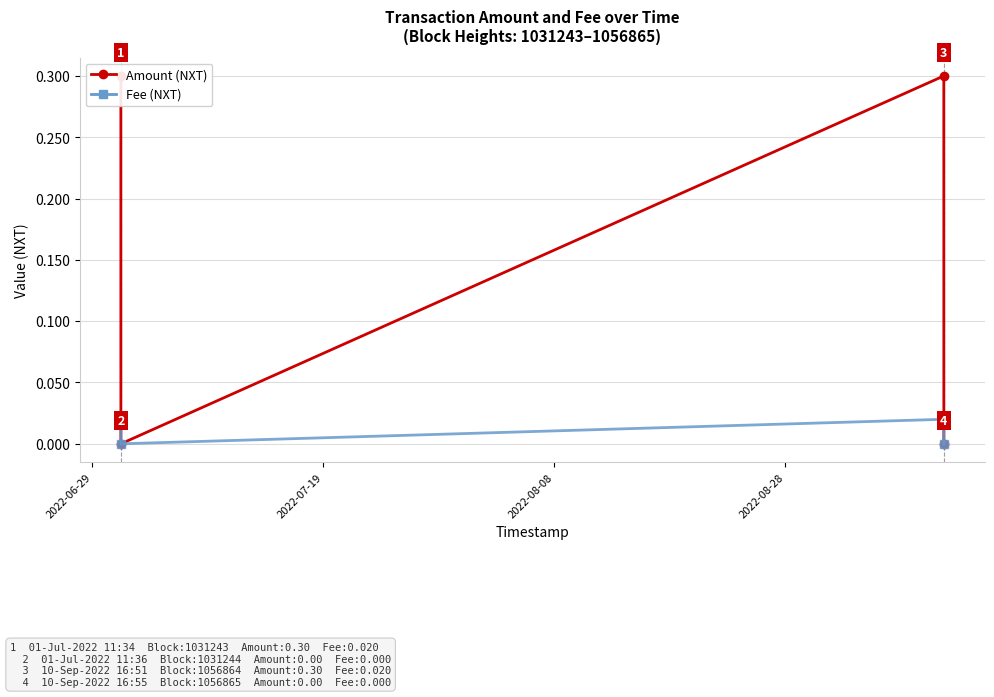

Which series changed the most between 2022-06-29 and 2022-08-08?

Amount (NXT)